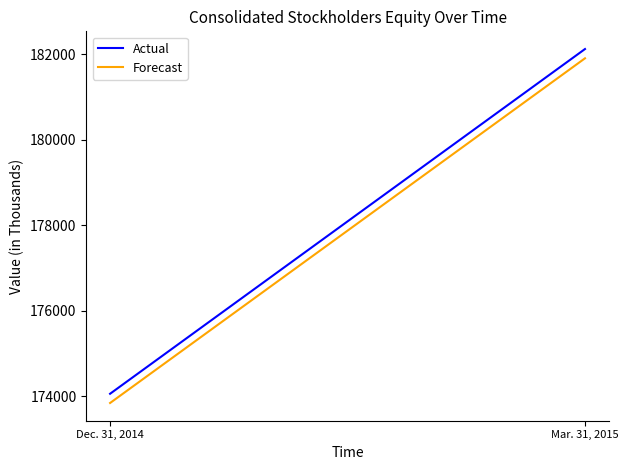

At which category is the sum across all series the highest?

Mar. 31, 2015